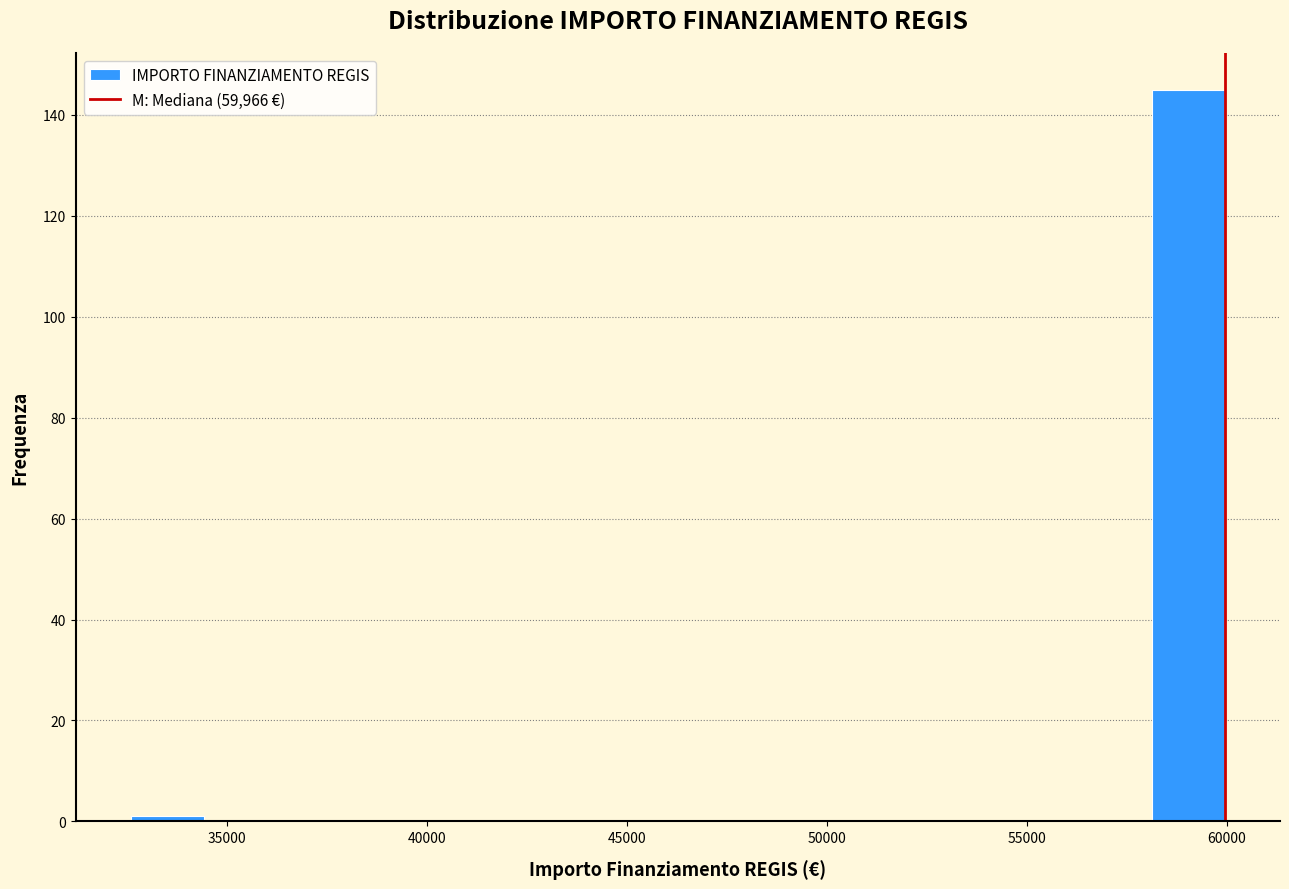

Read against the x-axis, roughly where is the centre of the tallest bar?

59000